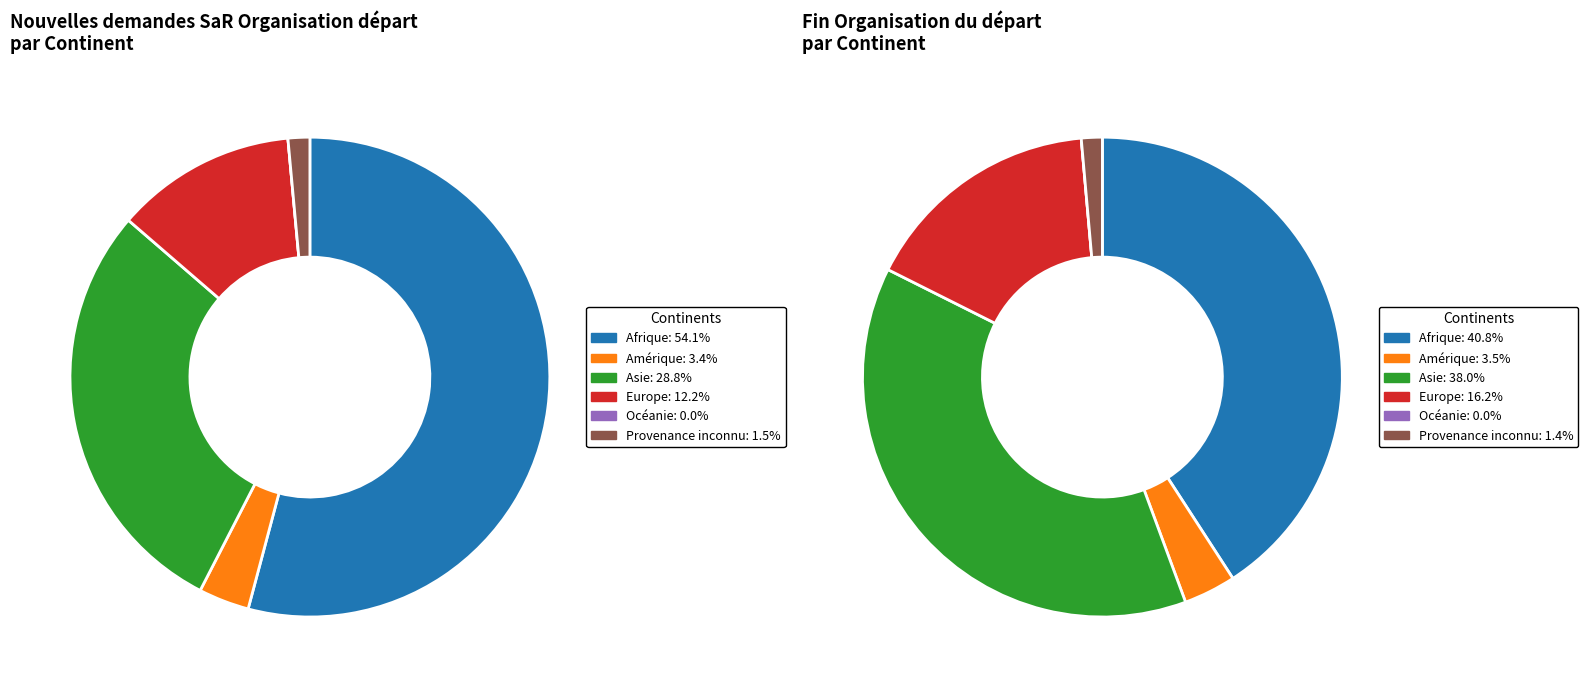

Which has a higher value, Provenance inconnu or Océanie?

Provenance inconnu